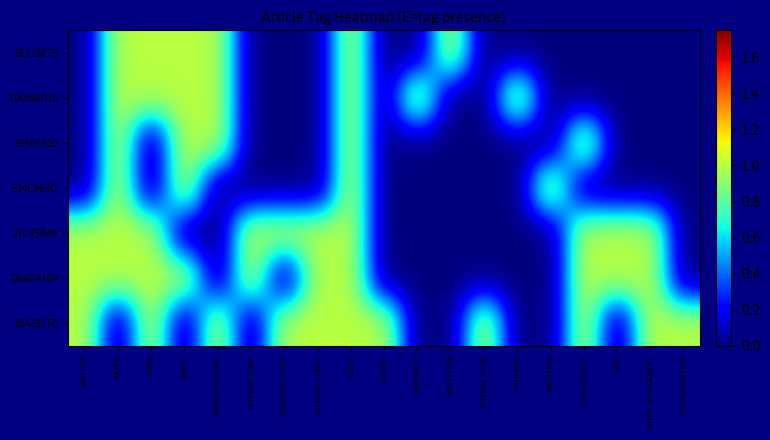

What is the greatest value displayed?

1